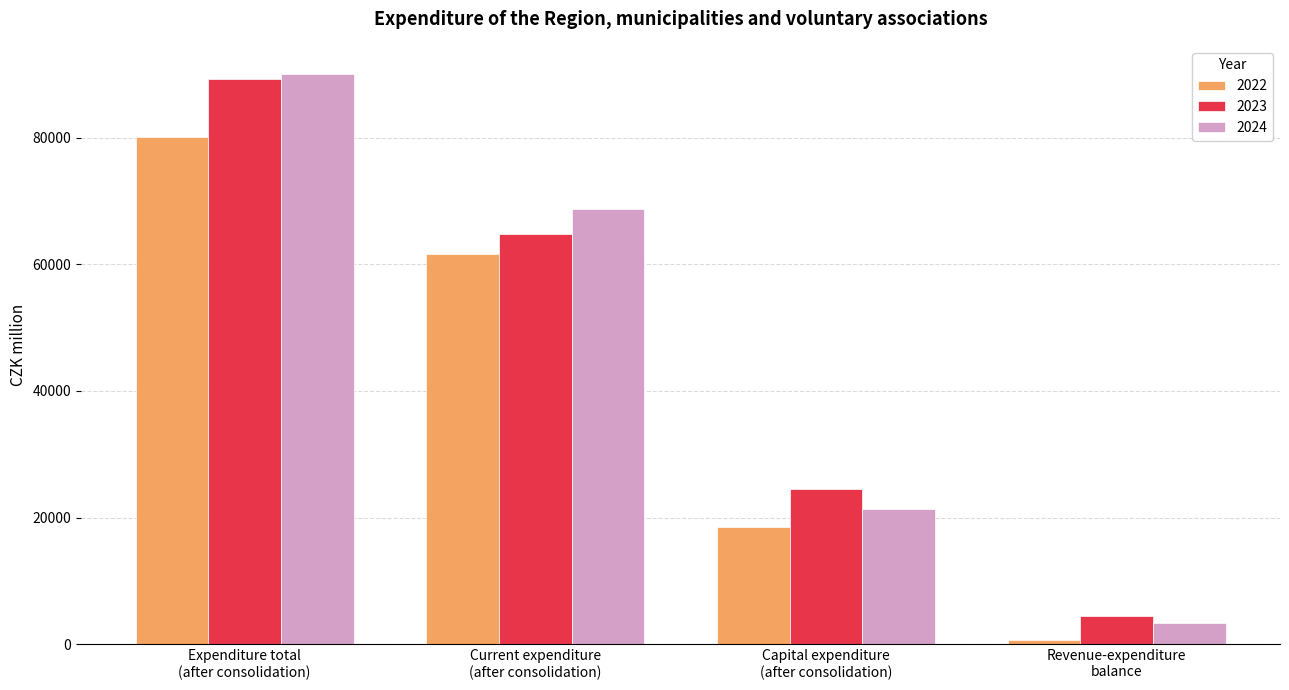

Which series has the widest spread of values?

2024